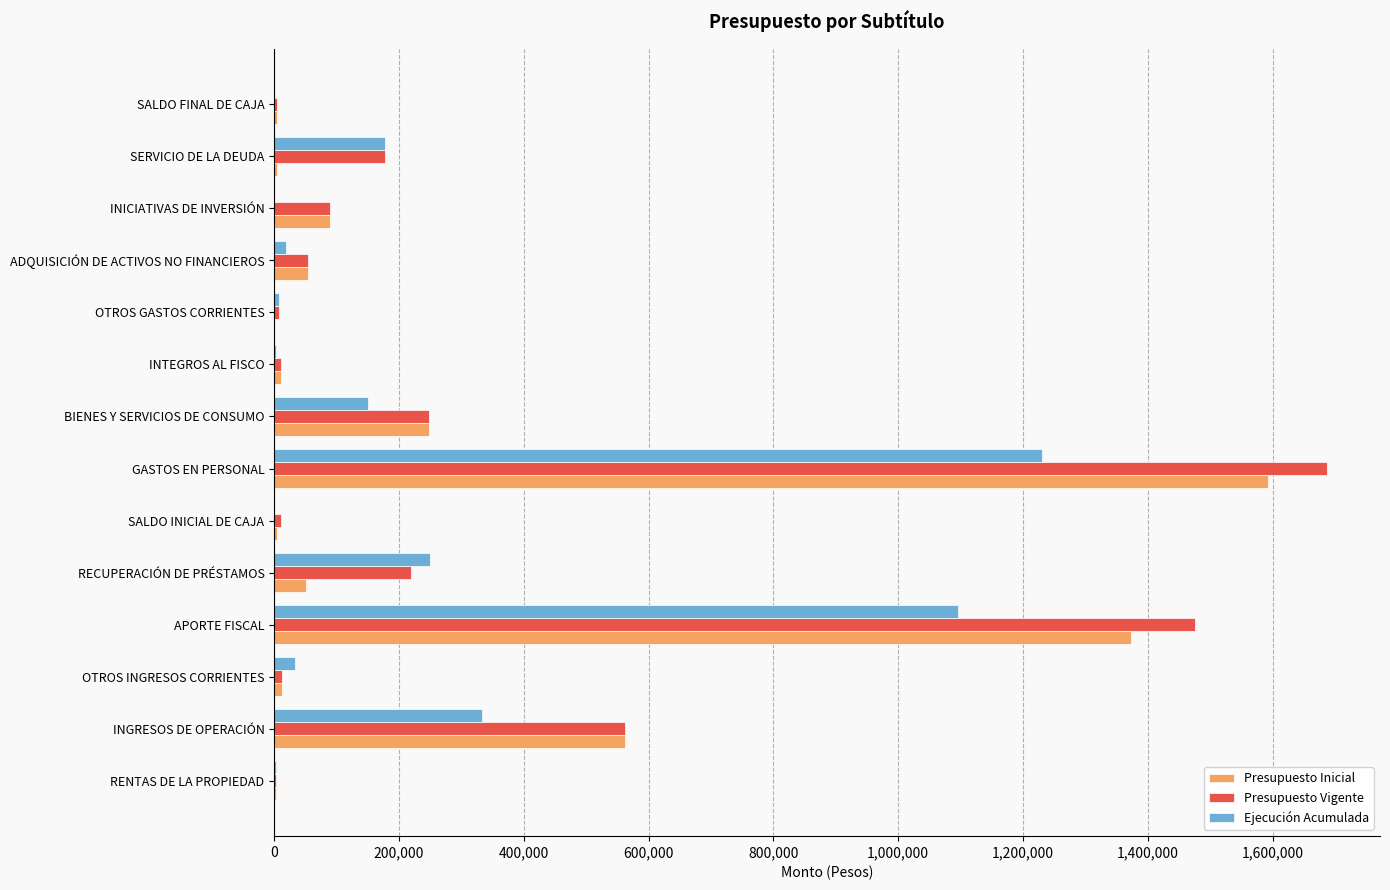

Which category has the highest value in the Presupuesto Vigente series?

GASTOS EN PERSONAL